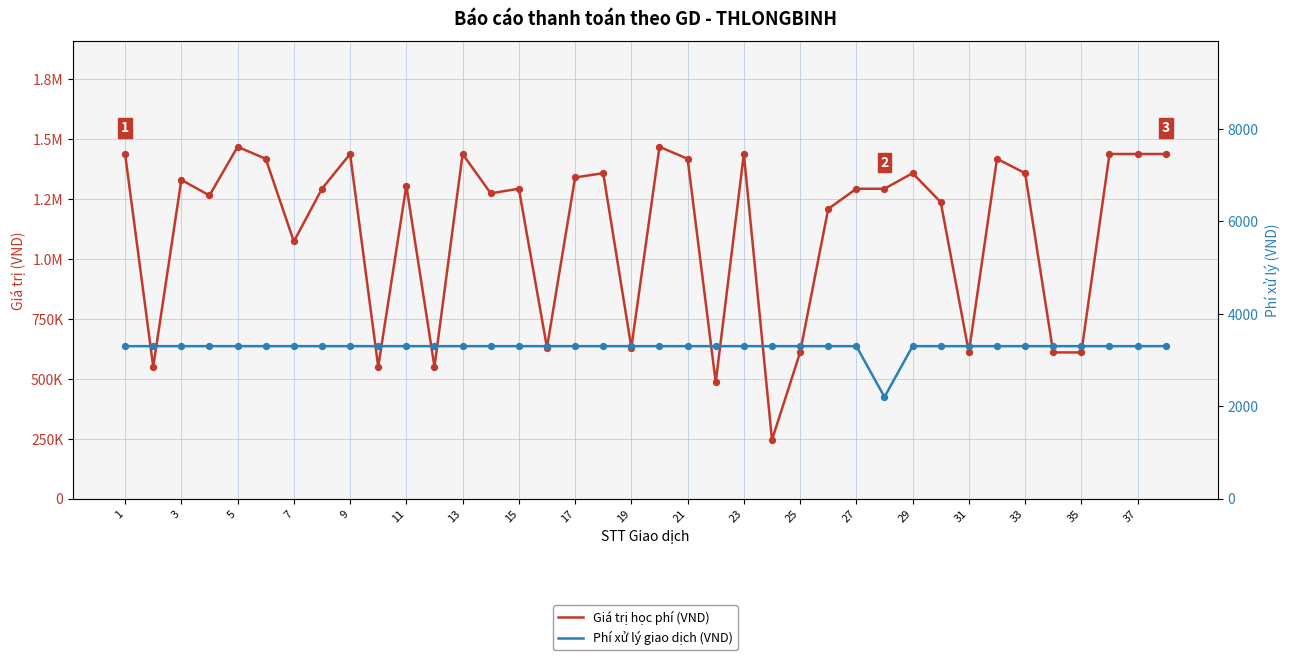

Which series reaches the minimum Y coordinate?

Phí xử lý giao dịch (VND)